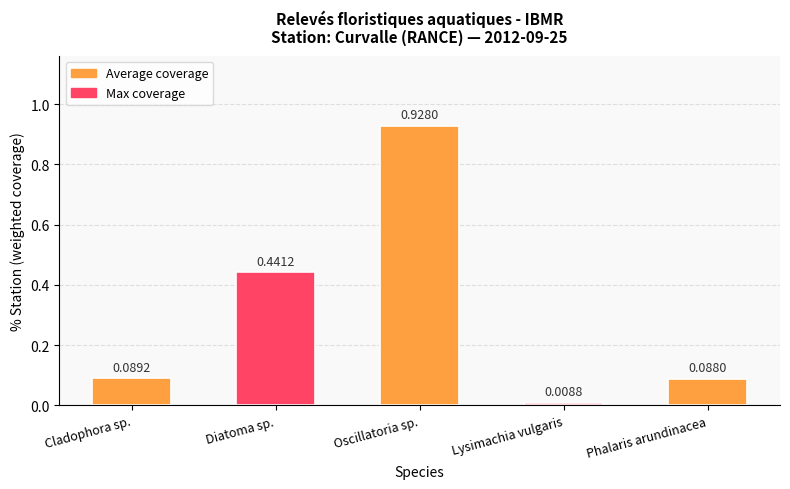

Which category has the lowest value across all series?

Lysimachia vulgaris